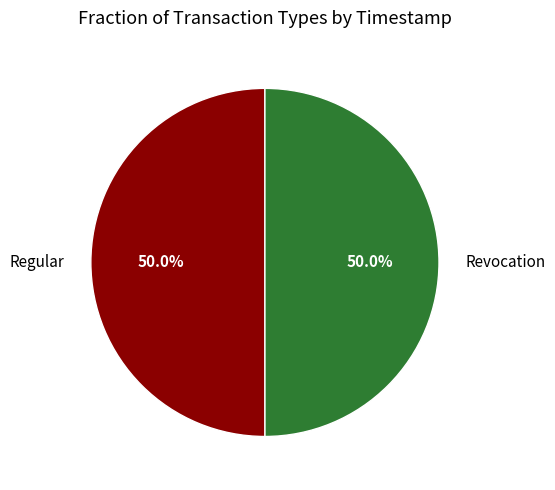

True or false: Revocation accounts for 41% of the total.

False